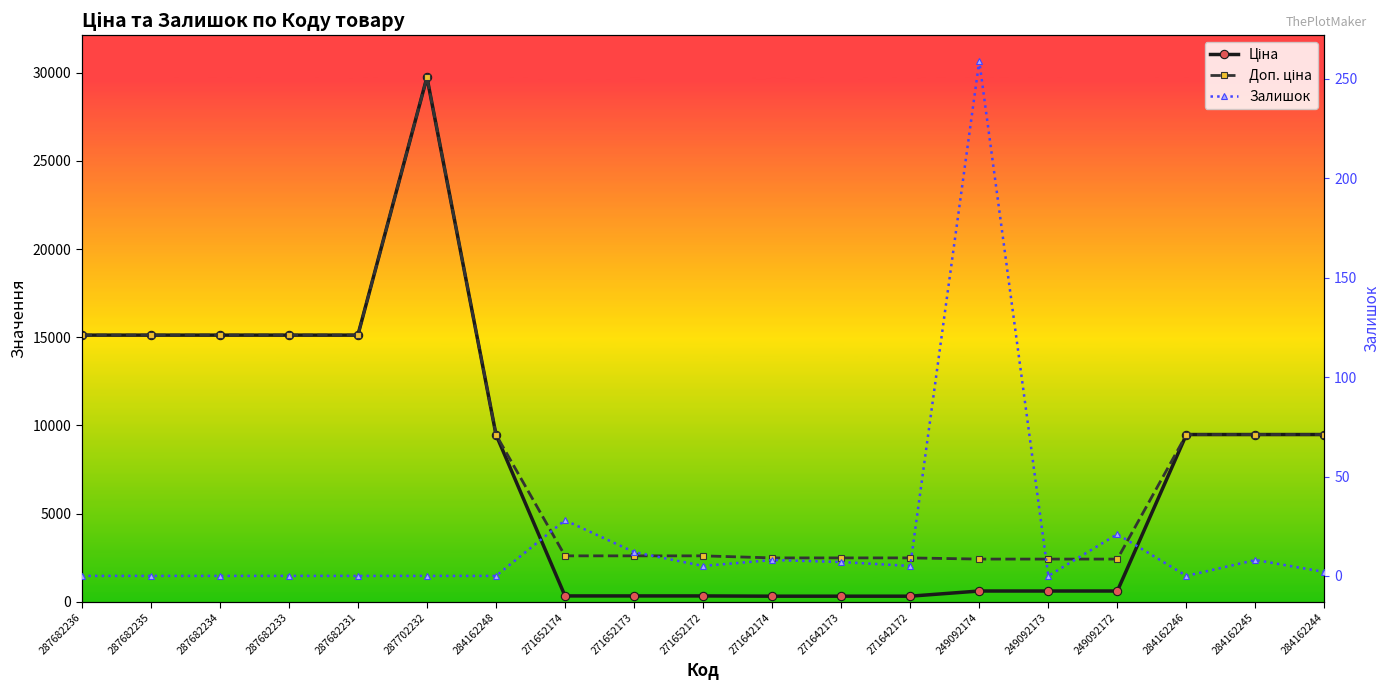

What is the label of the 18th point from the left?

284162245